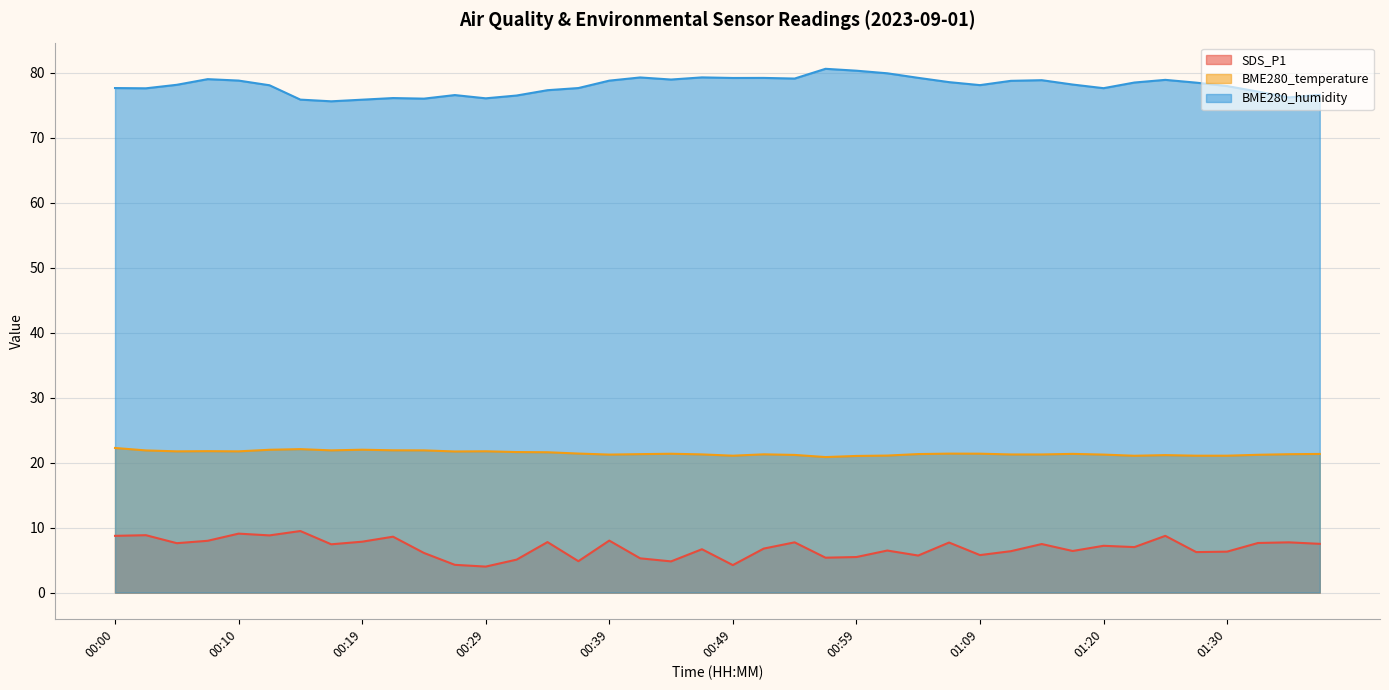

What is the difference between the second highest and minimum values in the SDS_P1 series?

5.1